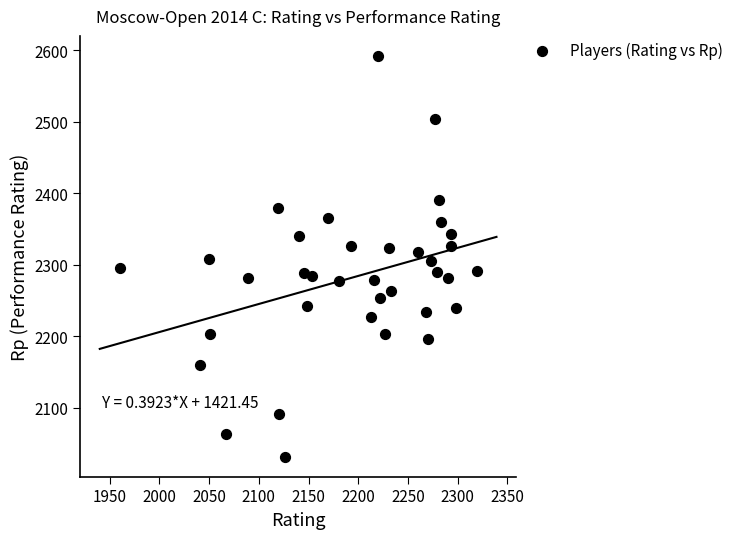

What is the range of X values (max minus min)?

359